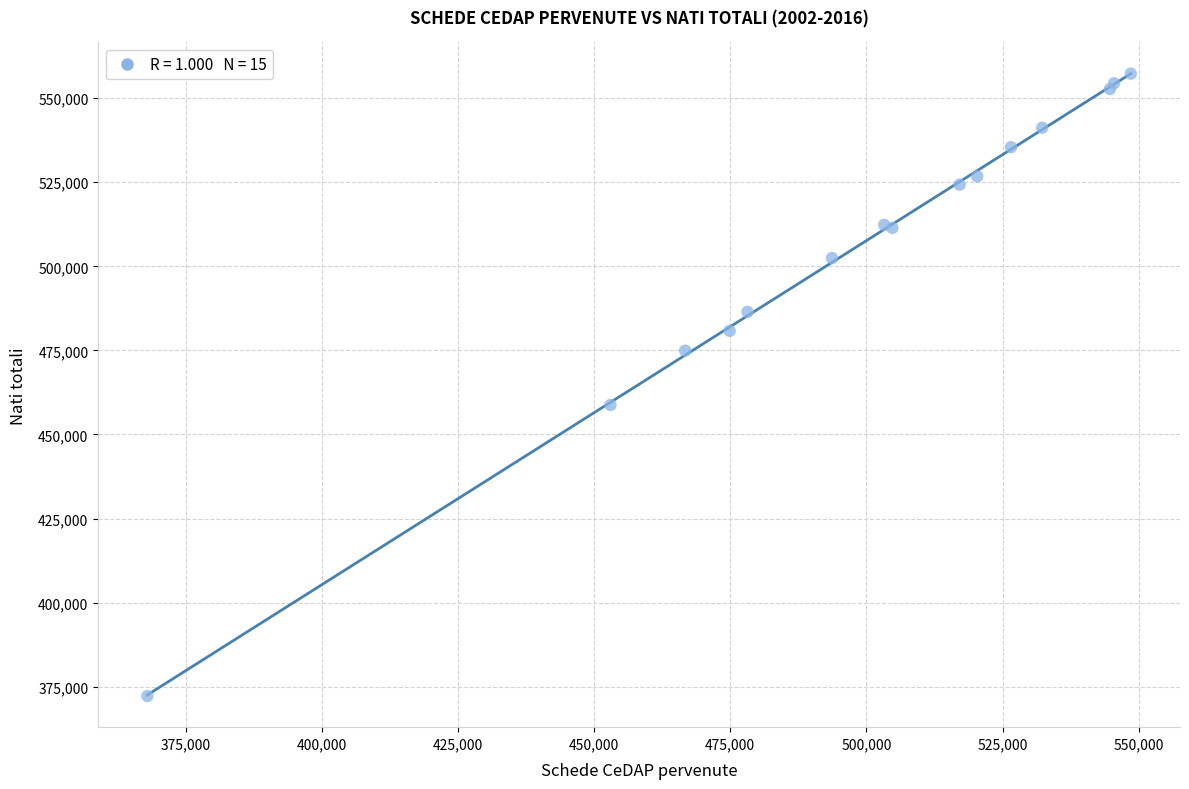

What Y value in the scatter plot is closest to 464759?

458748